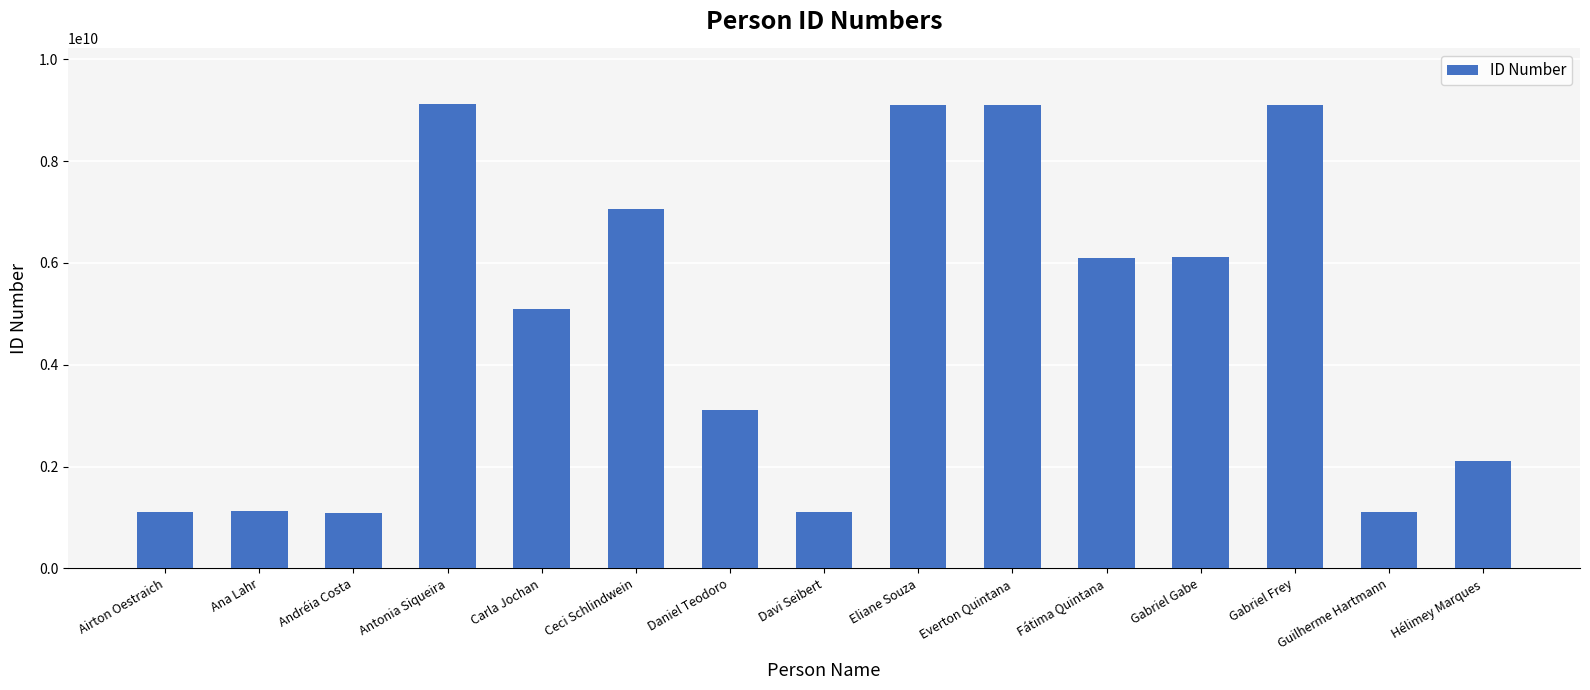

What is the ratio of the value at Antonia Siqueira to the value at Guilherme Hartmann?

8.2